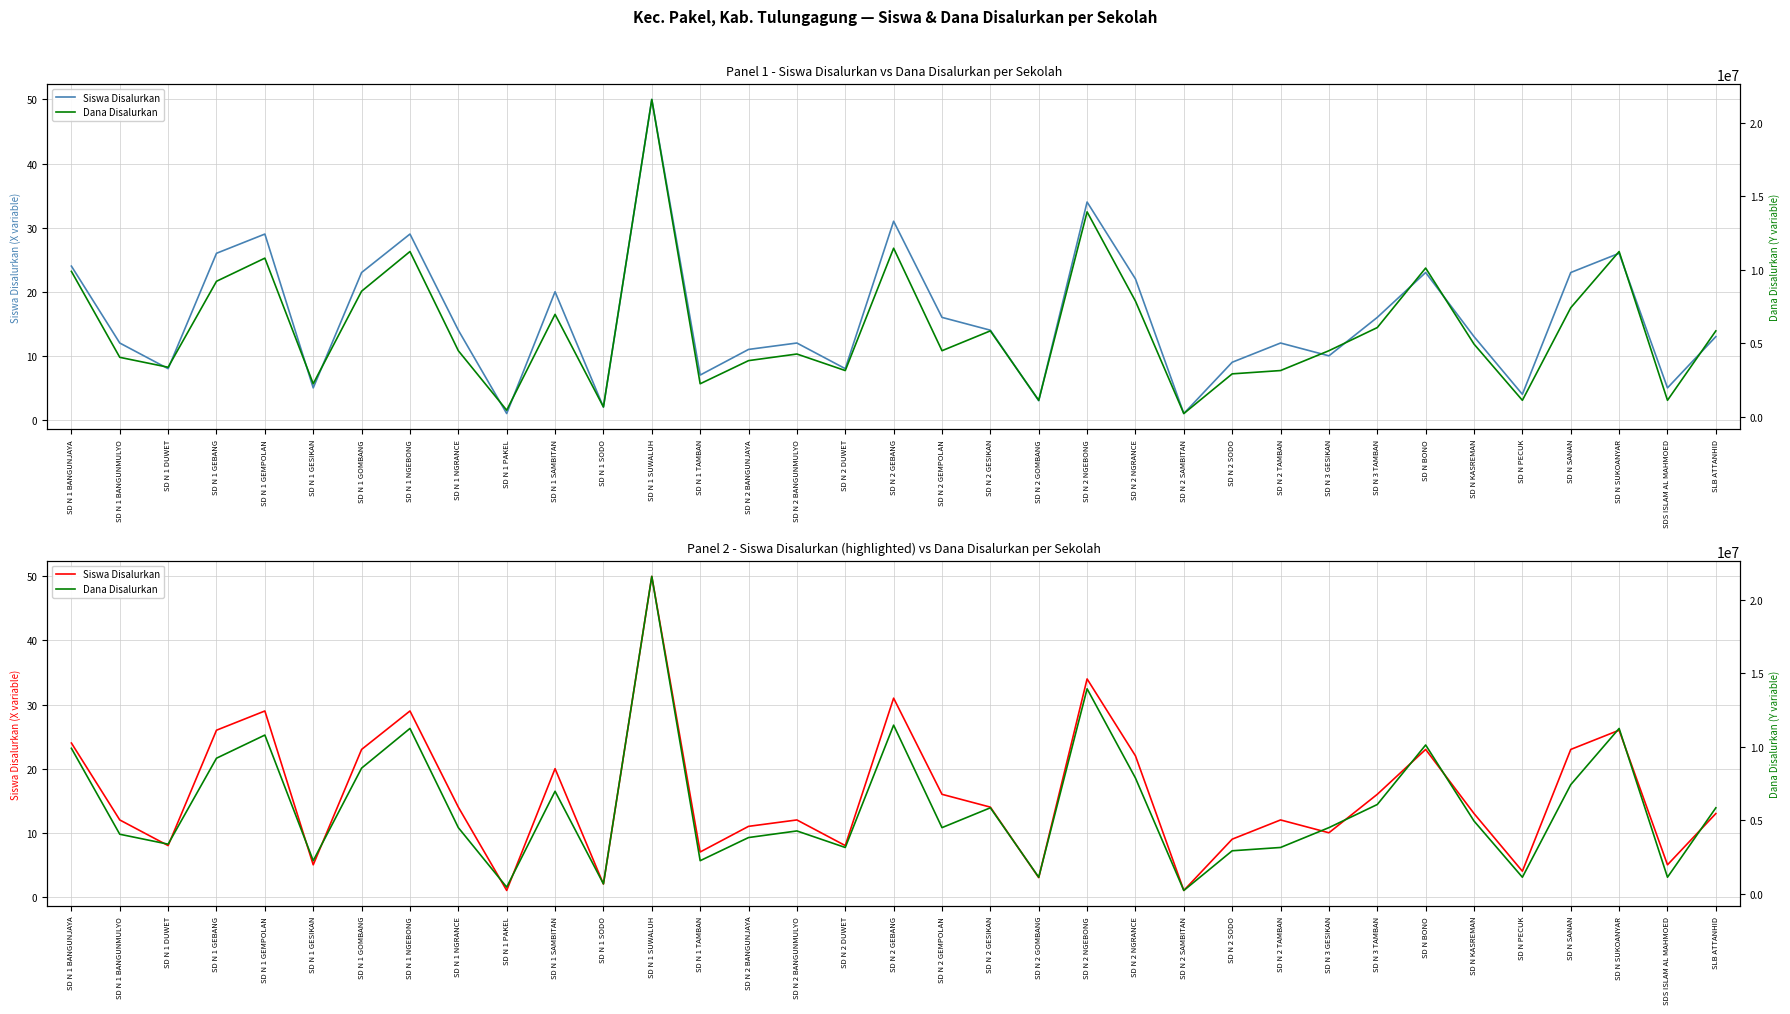

Rank the categories by Siswa Disalurkan value from lowest to highest.

SD N 1 PAKEL, SD N 2 SAMBITAN, SD N 1 SODO, SD N 2 GOMBANG, SD N PECUK, SD N 1 GESIKAN, SDS ISLAM AL MAHMOED, SD N 1 TAMBAN, SD N 1 DUWET, SD N 2 DUWET, SD N 2 SODO, SD N 3 GESIKAN, SD N 2 BANGUNJAYA, SD N 1 BANGUNMULYO, SD N 2 BANGUNMULYO, SD N 2 TAMBAN, SD N KASREMAN, SLB ATTANHID, SD N 1 NGRANCE, SD N 2 GESIKAN, SD N 2 GEMPOLAN, SD N 3 TAMBAN, SD N 1 SAMBITAN, SD N 2 NGRANCE, SD N 1 GOMBANG, SD N BONO, SD N SANAN, SD N 1 BANGUNJAYA, SD N 1 GEBANG, SD N SUKOANYAR, SD N 1 GEMPOLAN, SD N 1 NGEBONG, SD N 2 GEBANG, SD N 2 NGEBONG, SD N 1 SUWALUH